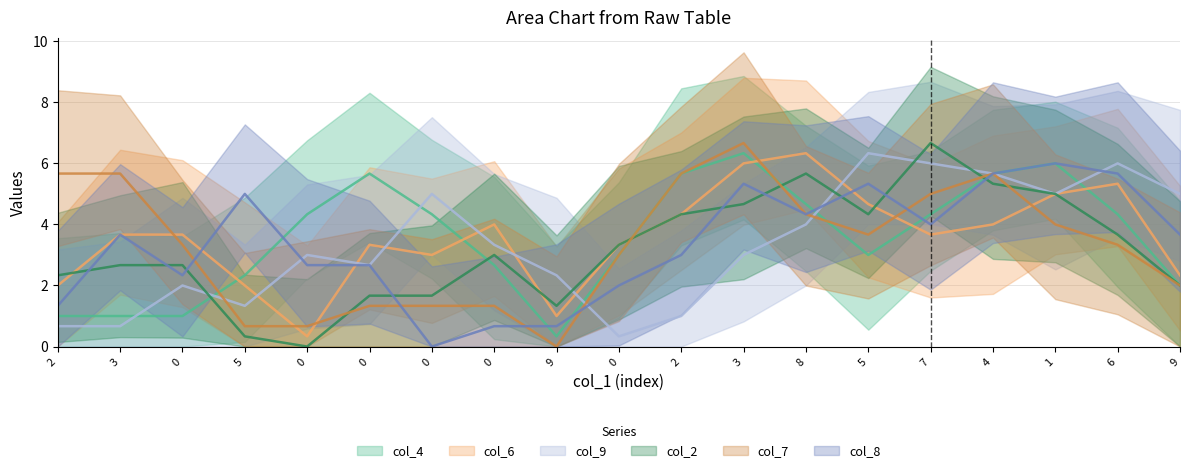

True or false: col_4 and col_8 intersect in this chart.

True